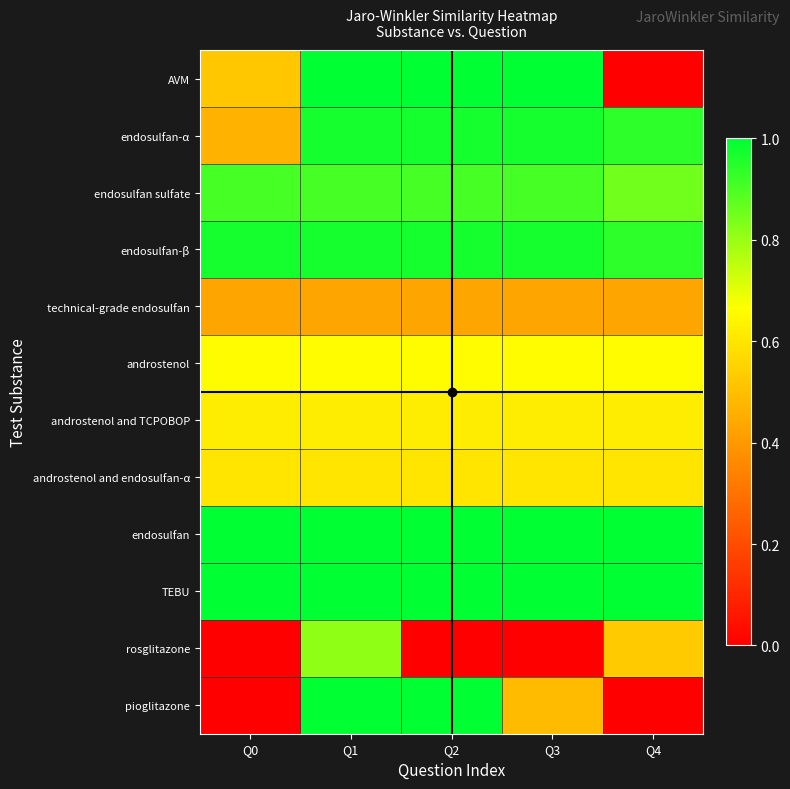

Reading left to right, transcribe all the data shown in this chart.

AVM: Q0=0.5	Q1=1.0	Q2=1.0	Q3=1.0	Q4=0.0
endosulfan-α: Q0=0.5	Q1=1.0	Q2=1.0	Q3=1.0	Q4=0.9
endosulfan sulfate: Q0=0.9	Q1=0.9	Q2=0.9	Q3=0.9	Q4=0.8
endosulfan-β: Q0=1.0	Q1=1.0	Q2=1.0	Q3=1.0	Q4=0.9
technical-grade endosulfan: Q0=0.4	Q1=0.4	Q2=0.4	Q3=0.4	Q4=0.4
androstenol: Q0=0.7	Q1=0.7	Q2=0.7	Q3=0.7	Q4=0.7
androstenol and TCPOBOP: Q0=0.6	Q1=0.6	Q2=0.6	Q3=0.6	Q4=0.6
androstenol and endosulfan-α: Q0=0.6	Q1=0.6	Q2=0.6	Q3=0.6	Q4=0.6
endosulfan: Q0=1.0	Q1=1.0	Q2=1.0	Q3=1.0	Q4=1.0
TEBU: Q0=1.0	Q1=1.0	Q2=1.0	Q3=1.0	Q4=1.0
rosglitazone: Q0=0.0	Q1=0.8	Q2=0.0	Q3=0.0	Q4=0.5
pioglitazone: Q0=0.0	Q1=1.0	Q2=1.0	Q3=0.5	Q4=0.0